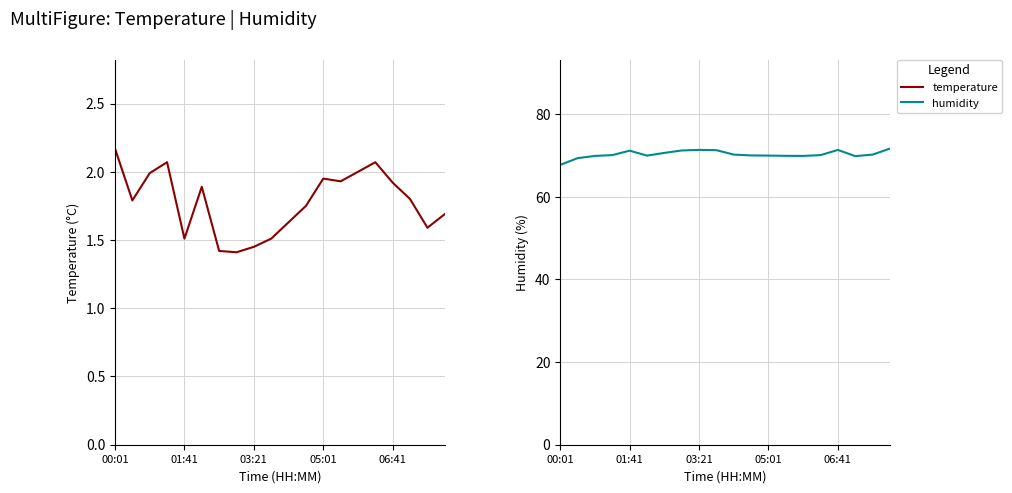

Rank the series at 6 from highest to lowest value.

humidity, temperature